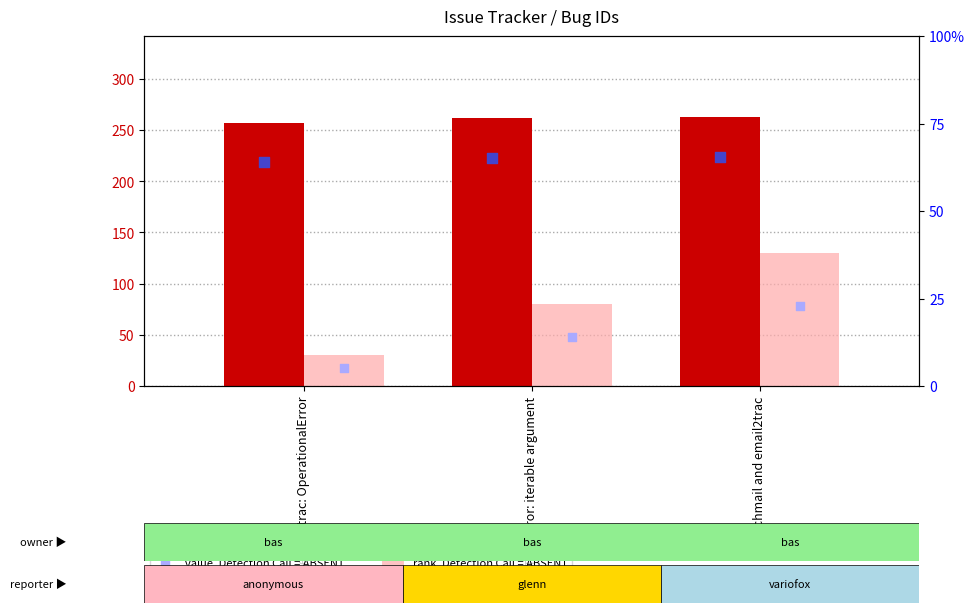

What is the total value across all series at fetchmail and email2trac?

694.5